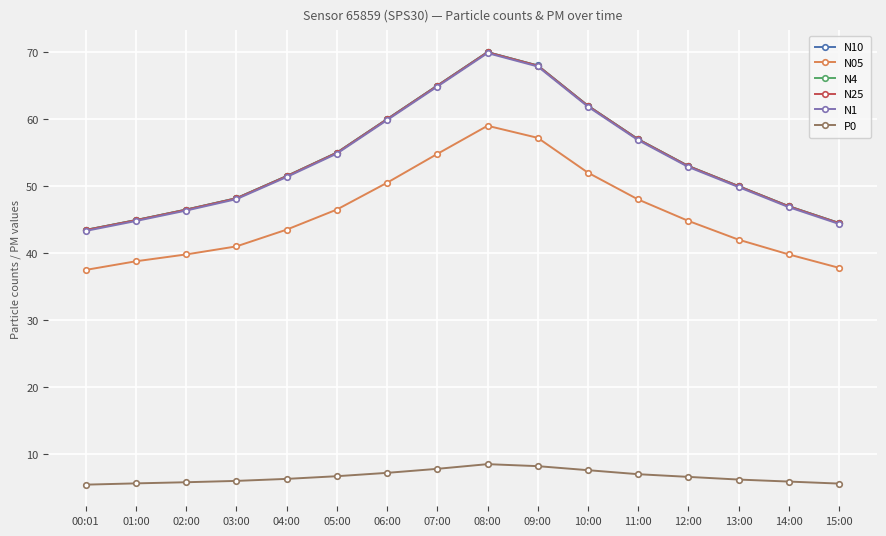

What is the average value of the N1 series?

54.0